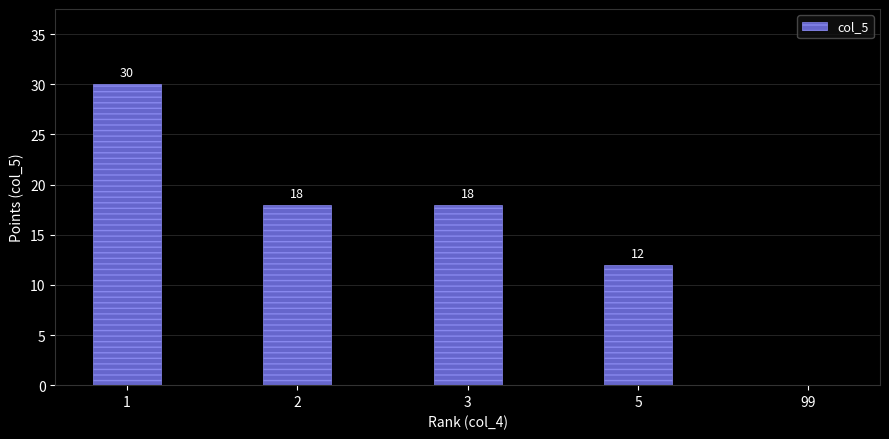

What is the change in value from 2 to 5?

-6